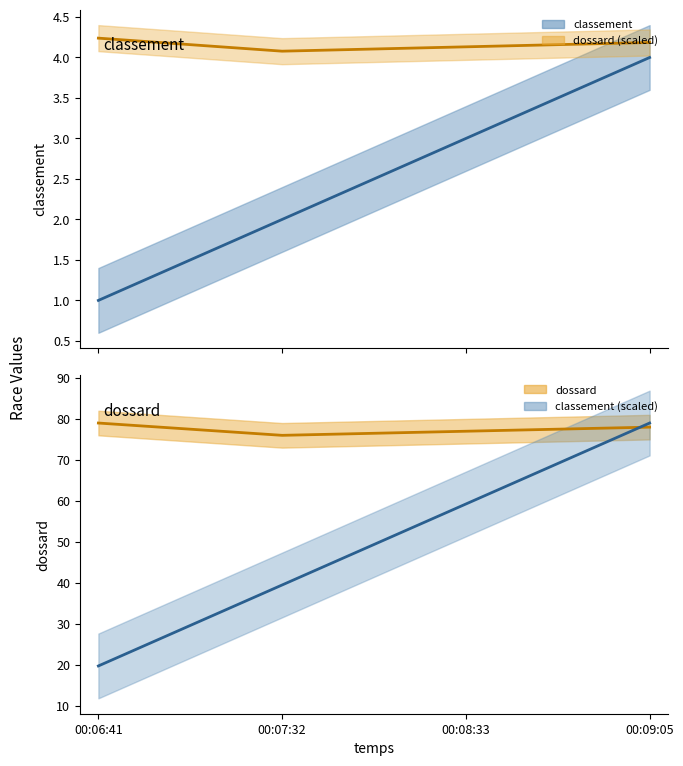

The value of classement (scaled) at 00:08:33 is 59.2. True or false?

True